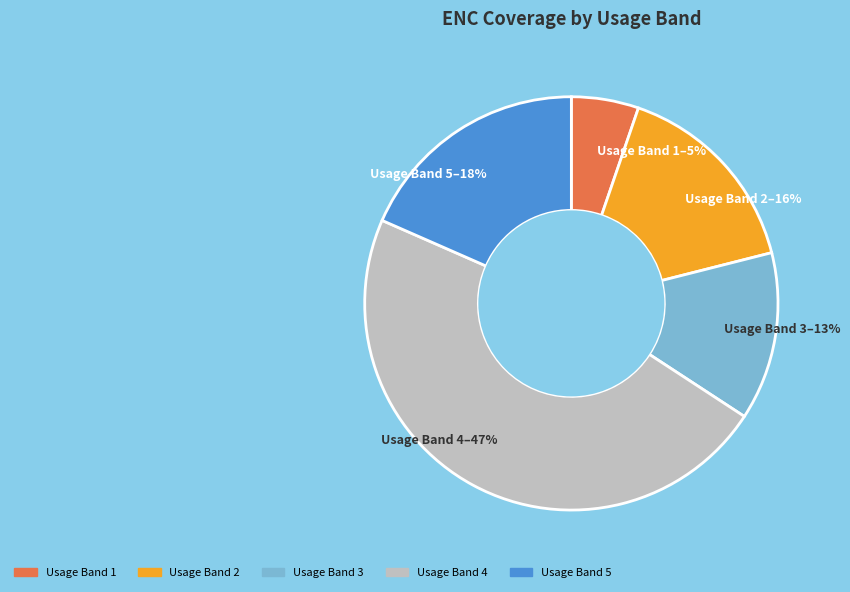

To the nearest percent, what is the difference between the largest and smallest slice percentages?

42%